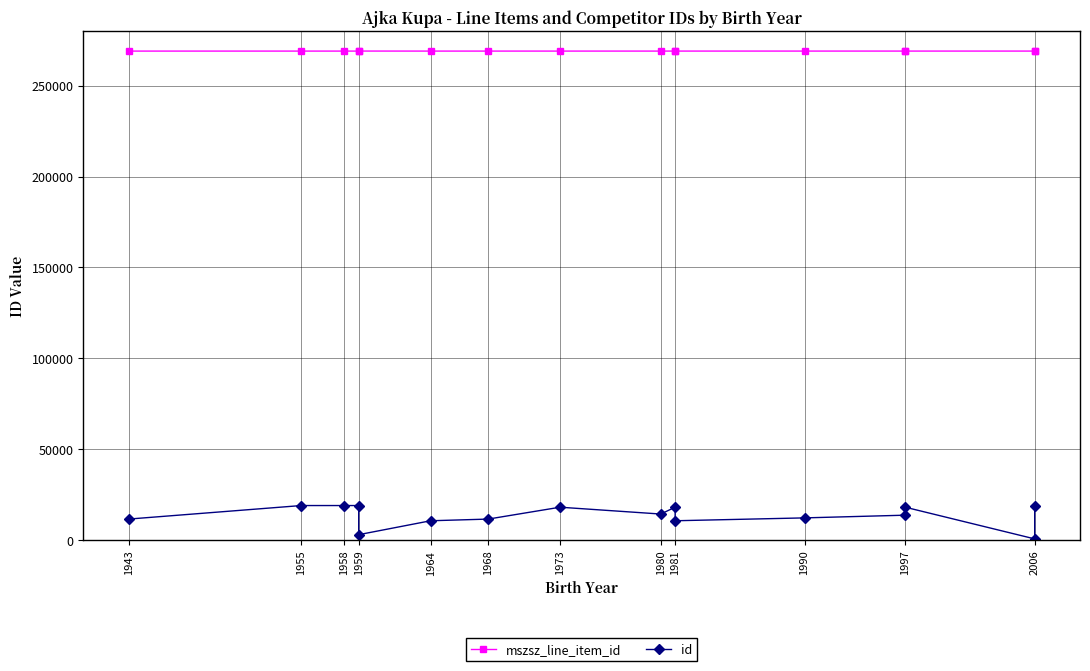

True or false: id has a value of 30930 at 1997.

False